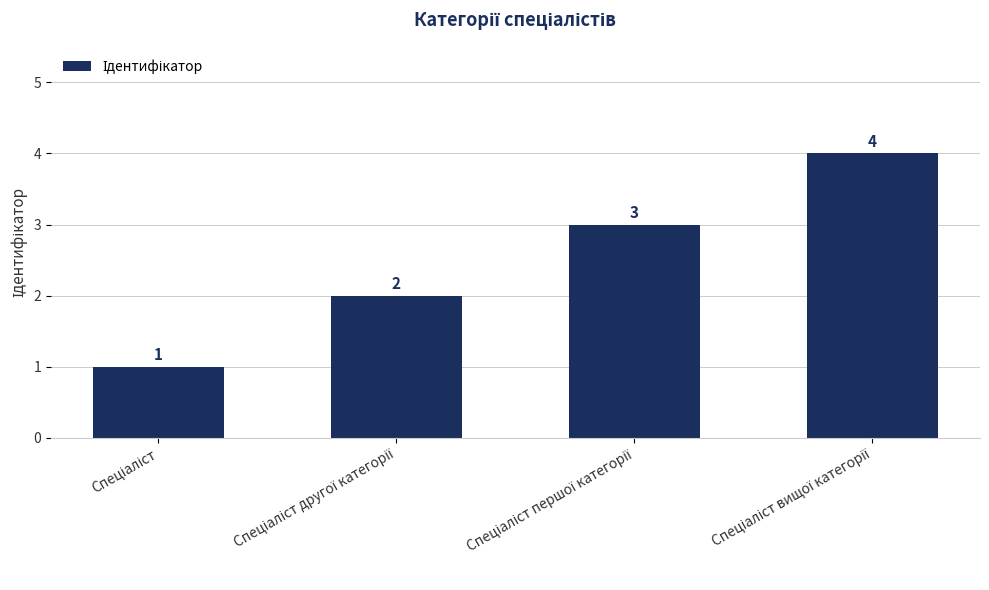

What is the greatest value displayed?

4